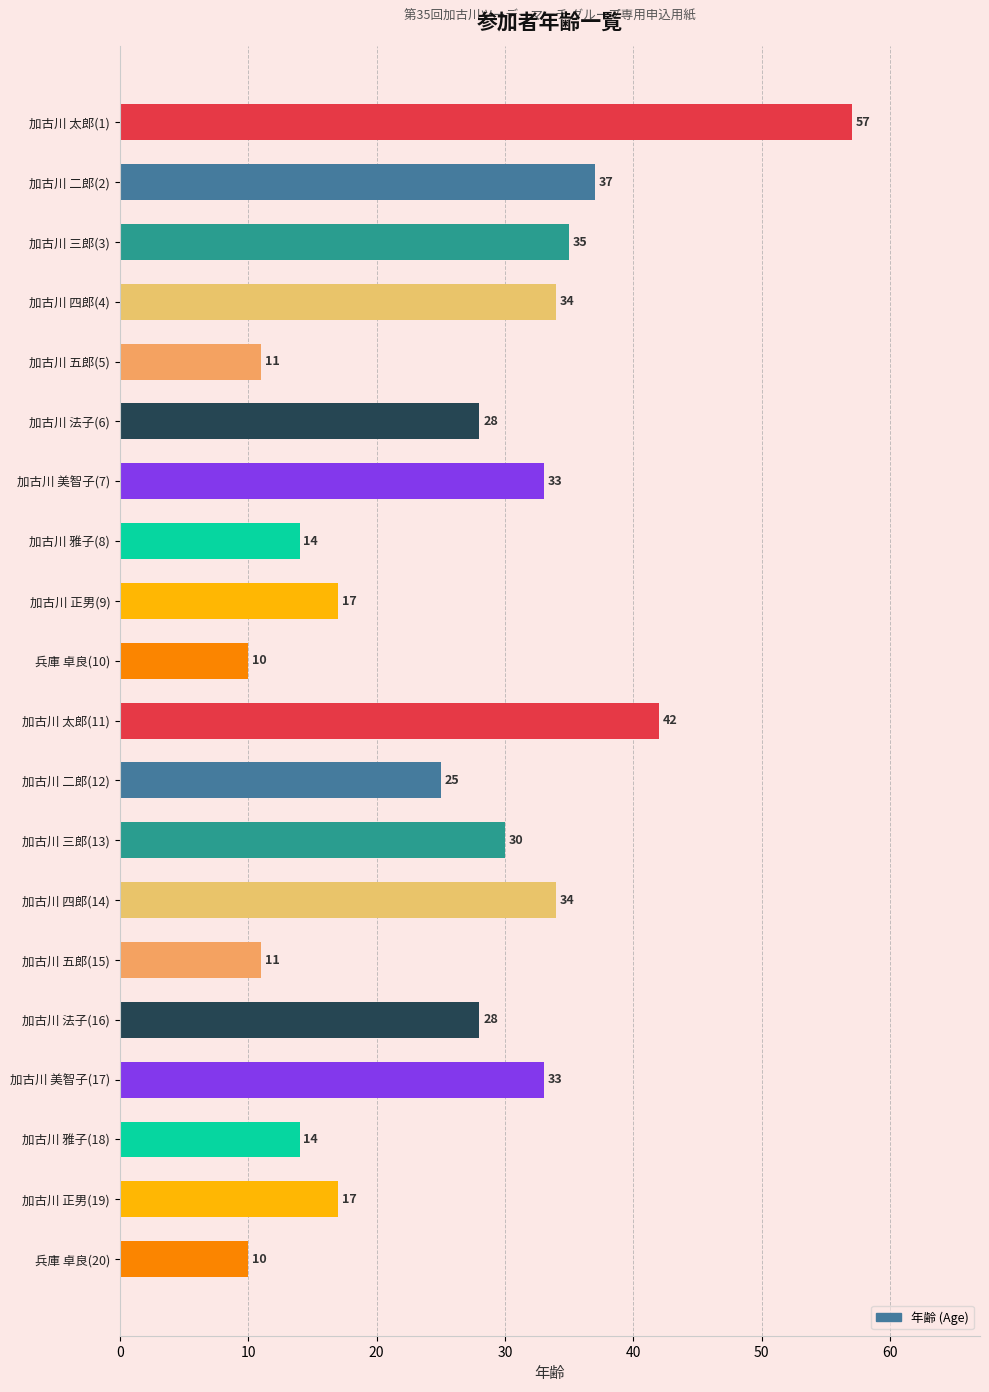

Reading top to bottom, transcribe all the data shown in this chart.

57	37	35	34	11	28	33	14	17	10	42	25	30	34	11	28	33	14	17	10